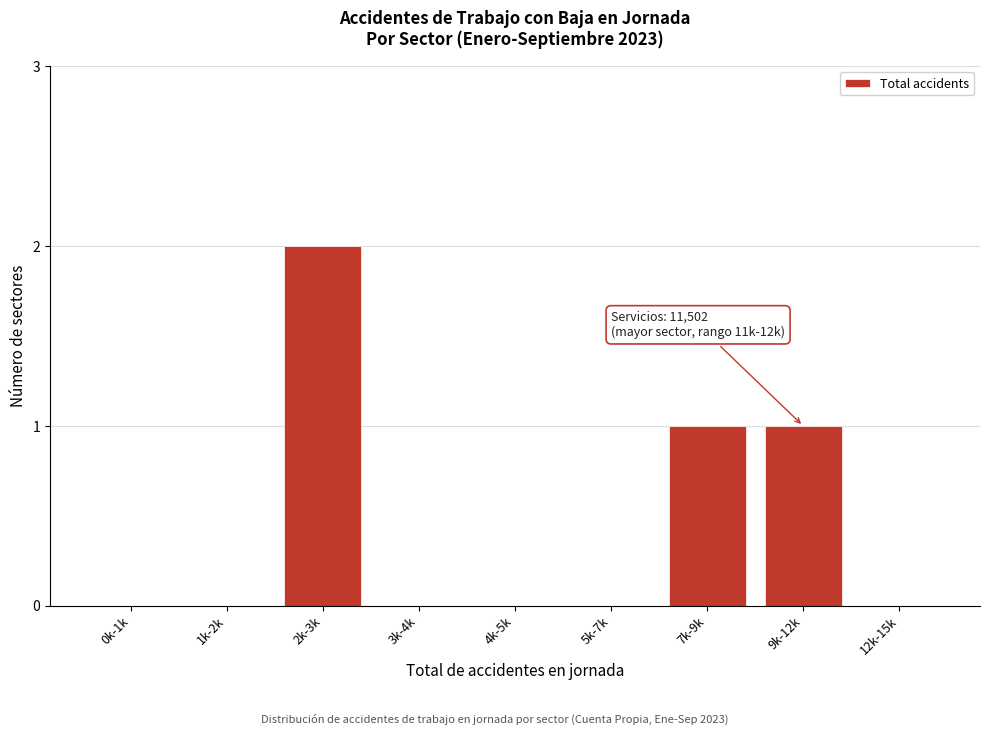

Reading left to right, extract all data points from this chart.

0k-1k=0	1k-2k=0	2k-3k=2	3k-4k=0	4k-5k=0	5k-7k=0	7k-9k=1	9k-12k=1	12k-15k=0